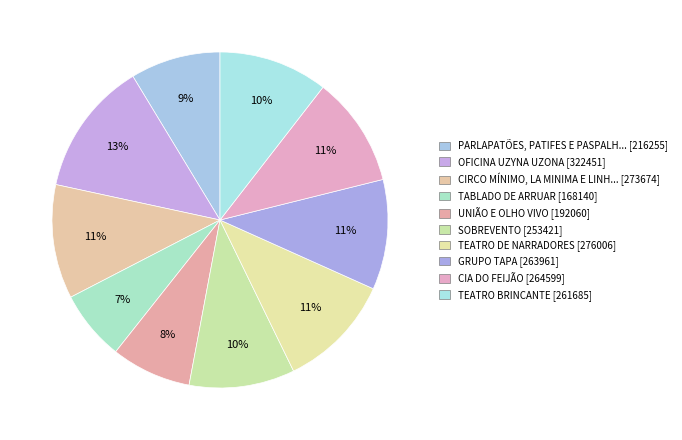

How many slices are in this pie chart?

10